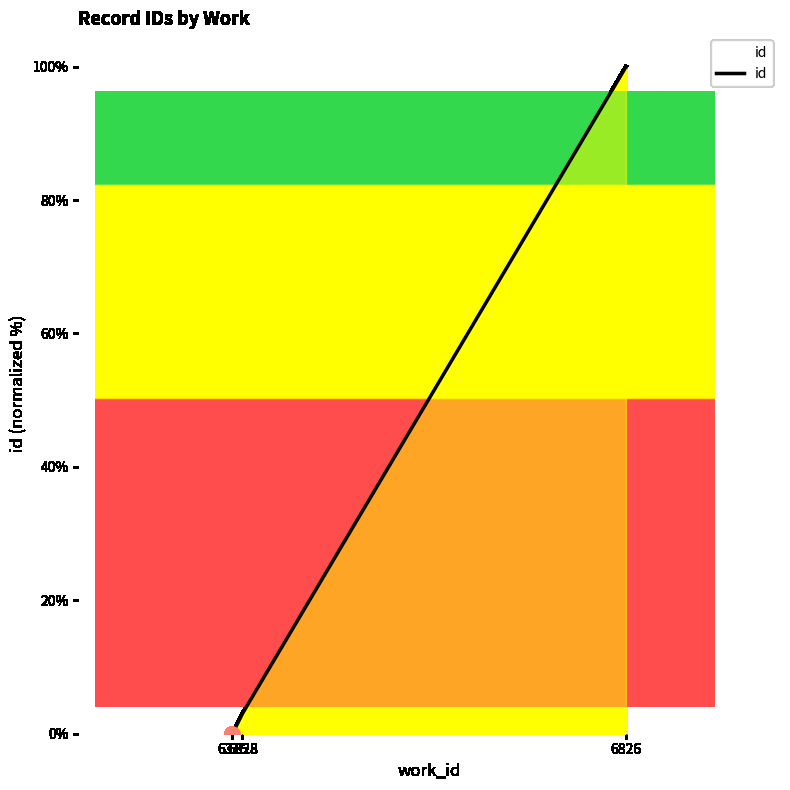

Between 6826 and 6328, which is larger?

6826